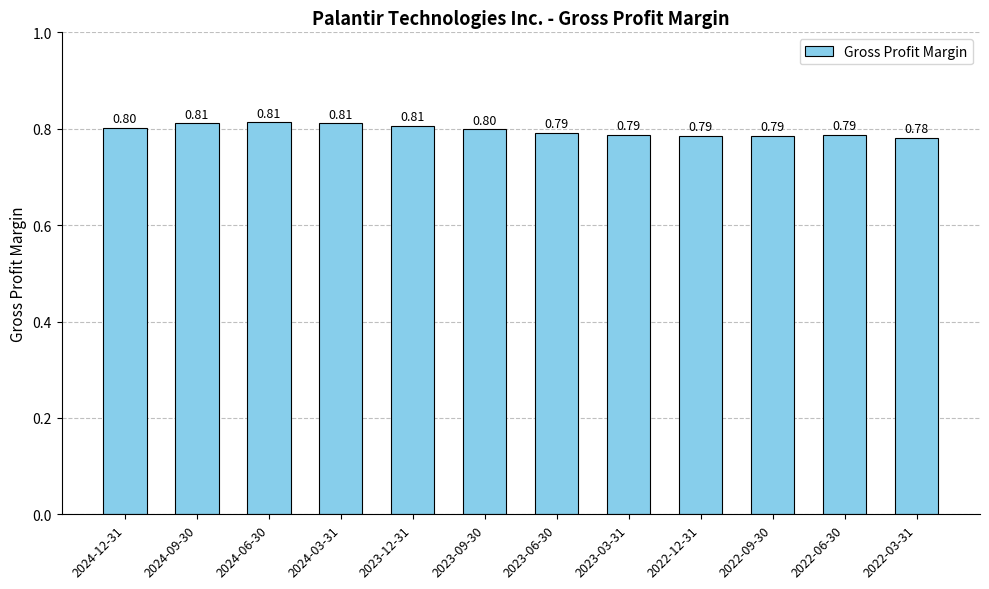

Reading left to right, list all the values displayed in this chart.

2024-12-31=0.8	2024-09-30=0.8	2024-06-30=0.8	2024-03-31=0.8	2023-12-31=0.8	2023-09-30=0.8	2023-06-30=0.8	2023-03-31=0.8	2022-12-31=0.8	2022-09-30=0.8	2022-06-30=0.8	2022-03-31=0.8